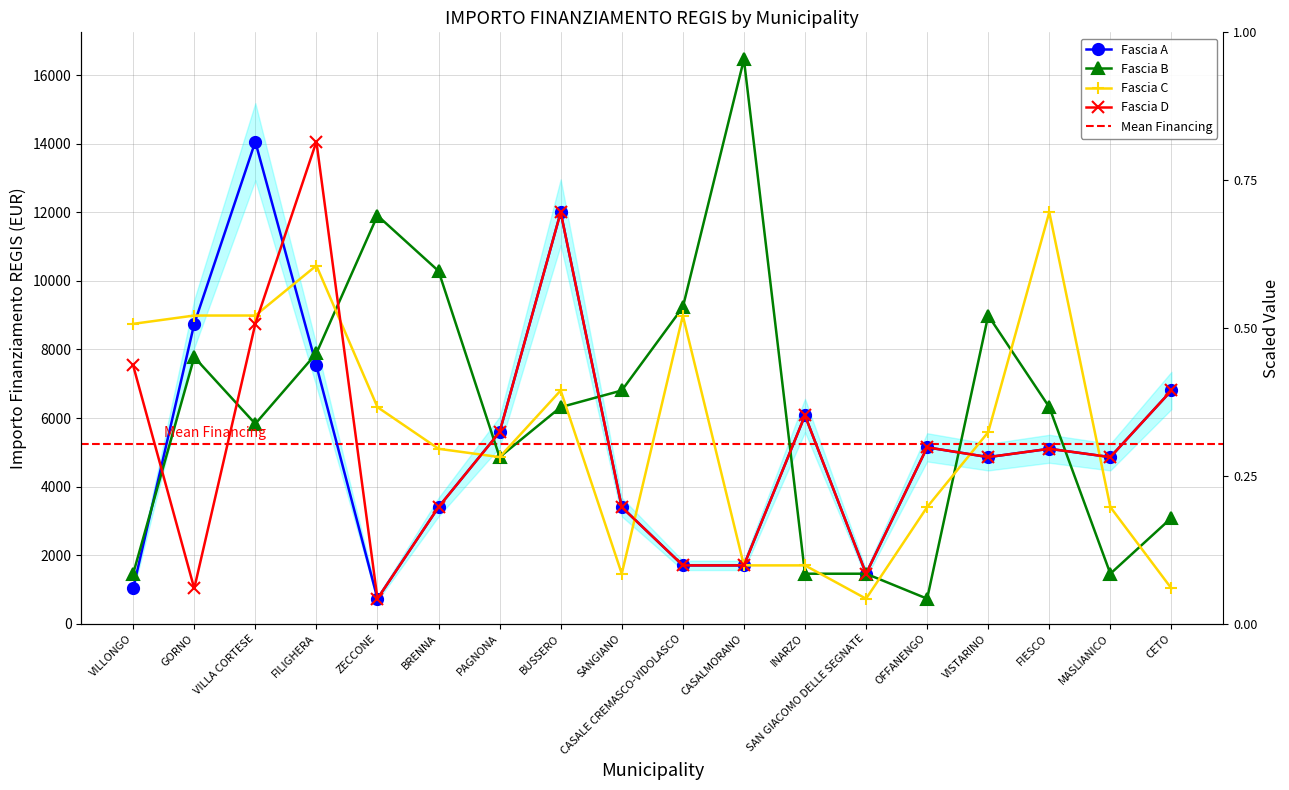

What is the average value of the Fascia B series?

6241